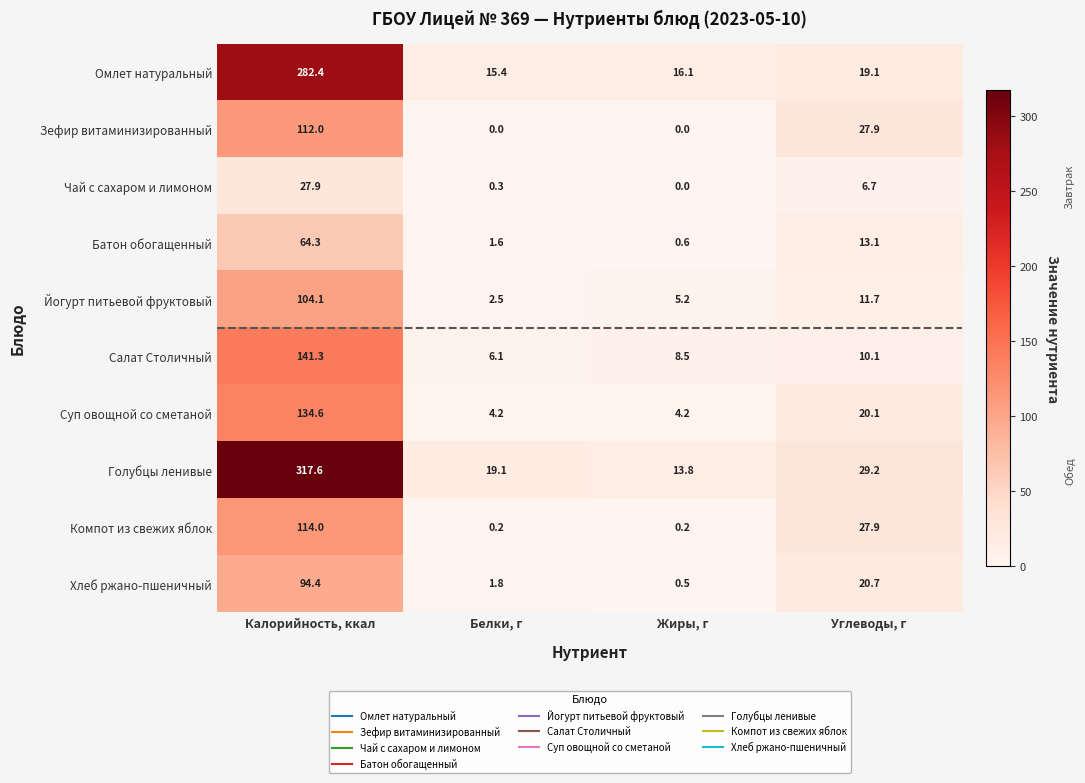

What is the difference between the maximum and minimum values in the Зефир витаминизированный series?

112.0